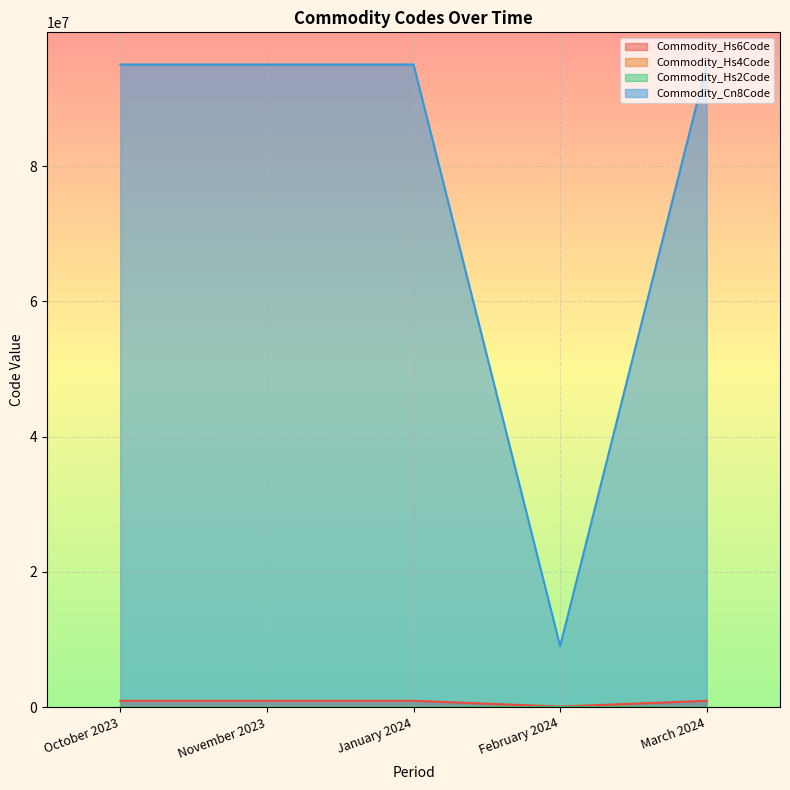

Between February 2024 and March 2024, which series saw the biggest shift?

Commodity_Cn8Code